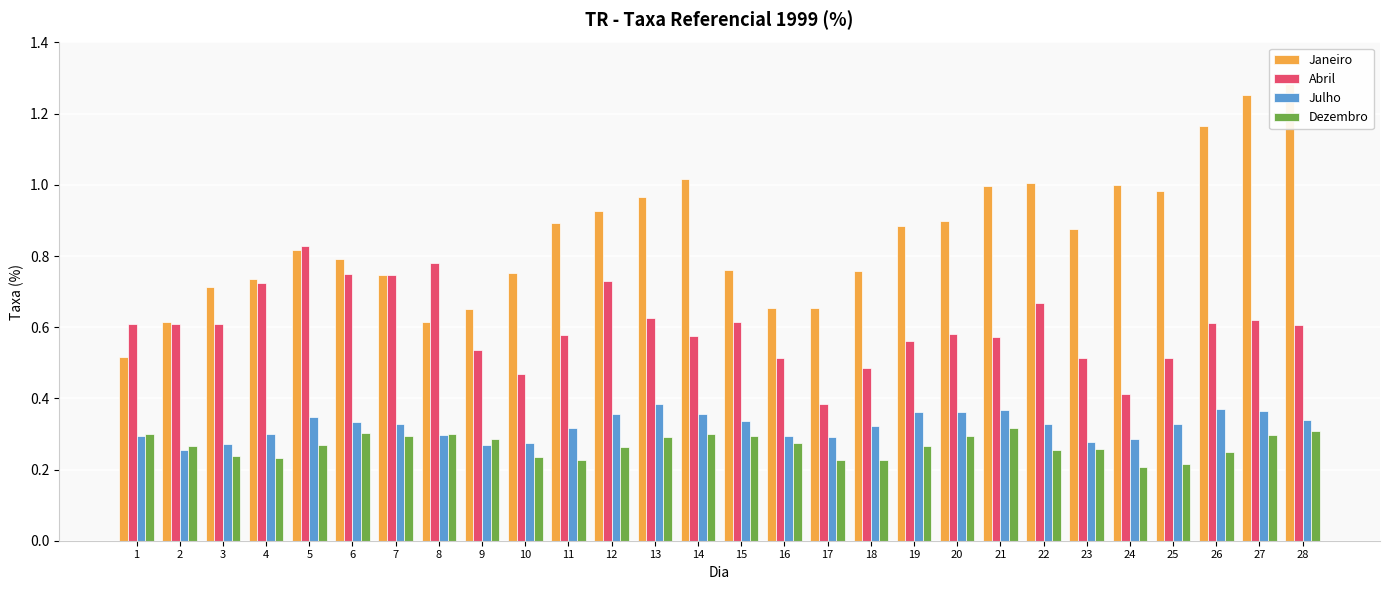

List the series in order of their peak value, lowest first.

Dezembro, Julho, Abril, Janeiro